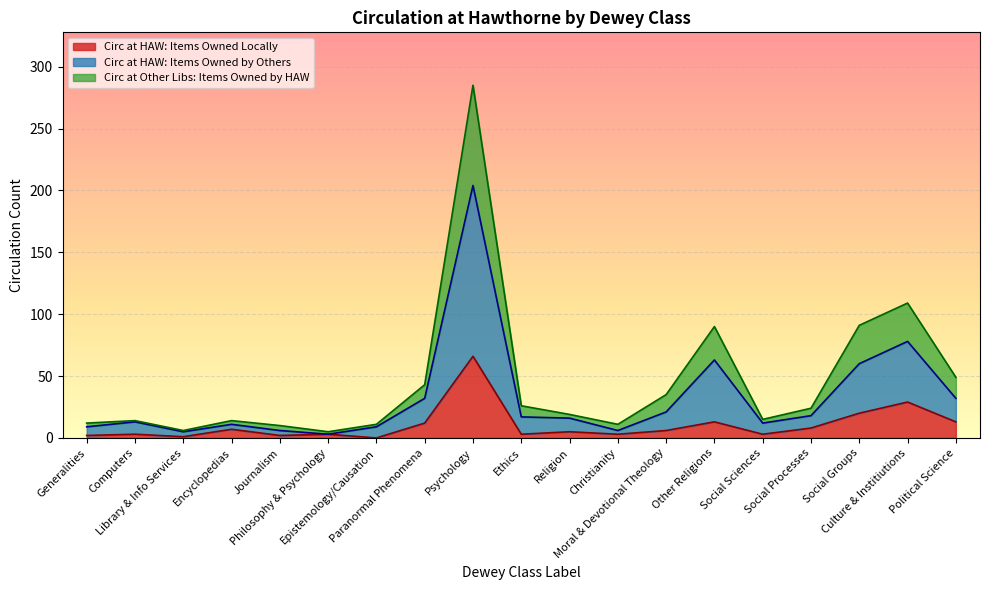

What is the highest value of the Circ at HAW: Items Owned Locally series?

66